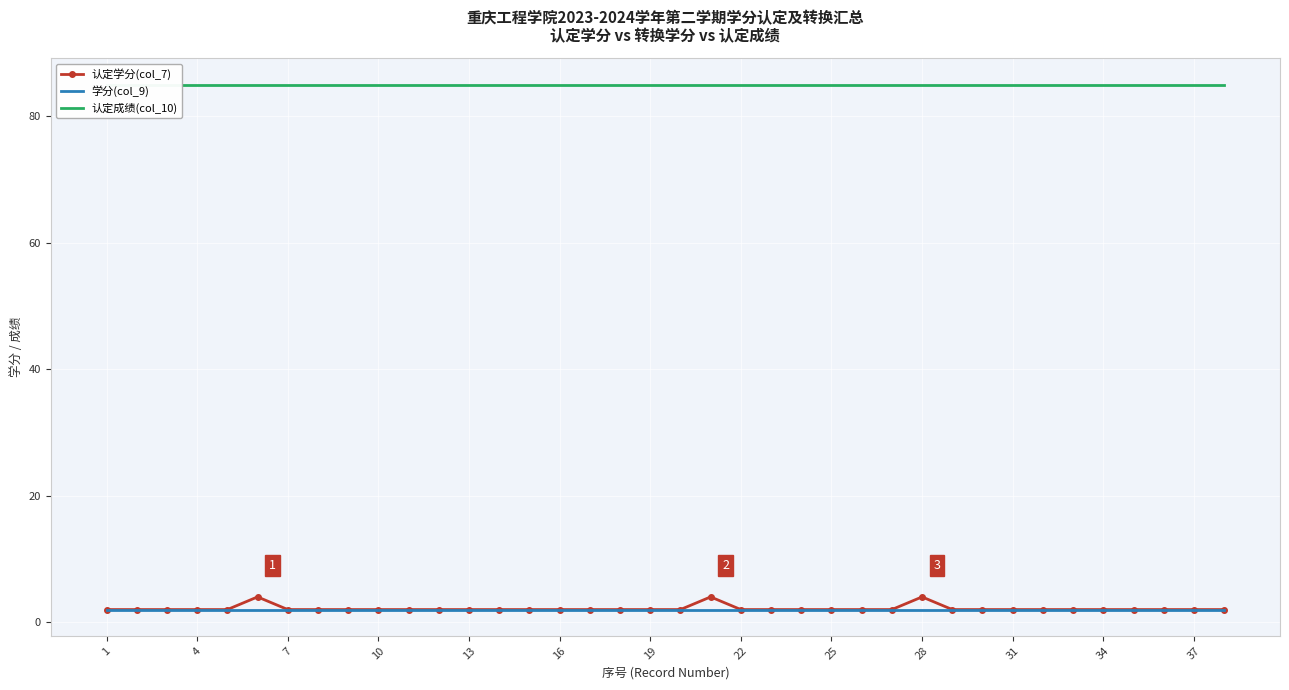

What are all the series names shown in the legend?

认定学分(col_7), 学分(col_9), 认定成绩(col_10)